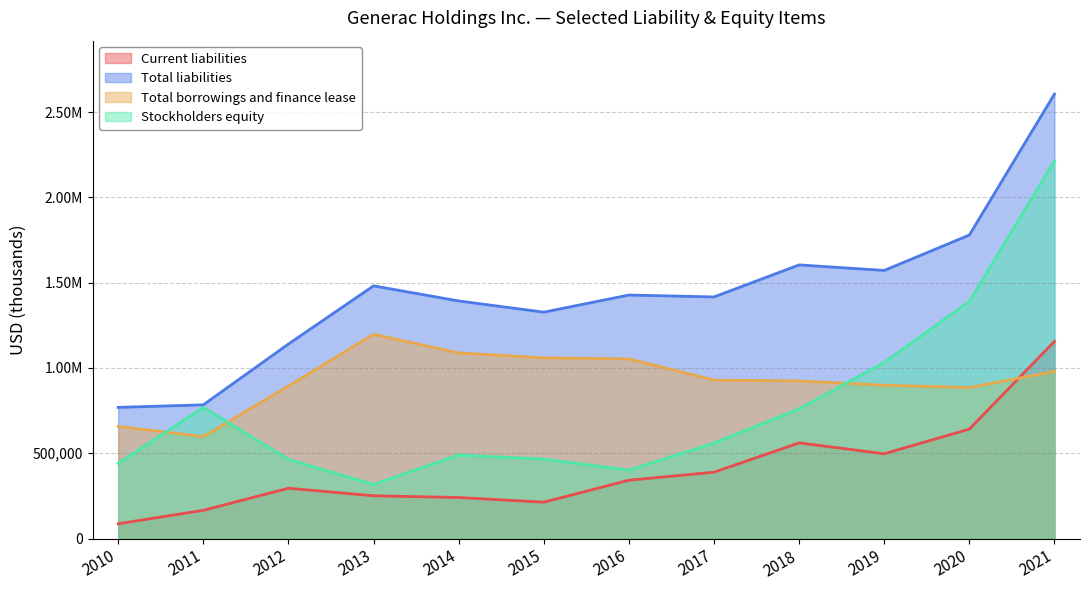

True or false: Total borrowings and finance lease and Total liabilities intersect in this chart.

False